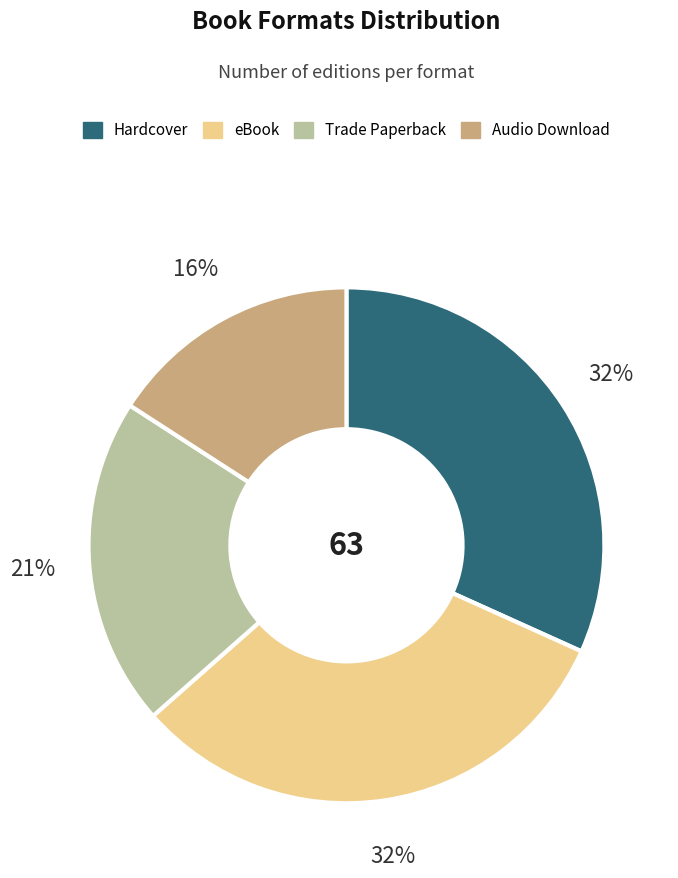

Between Trade Paperback and Hardcover, which is larger?

Hardcover